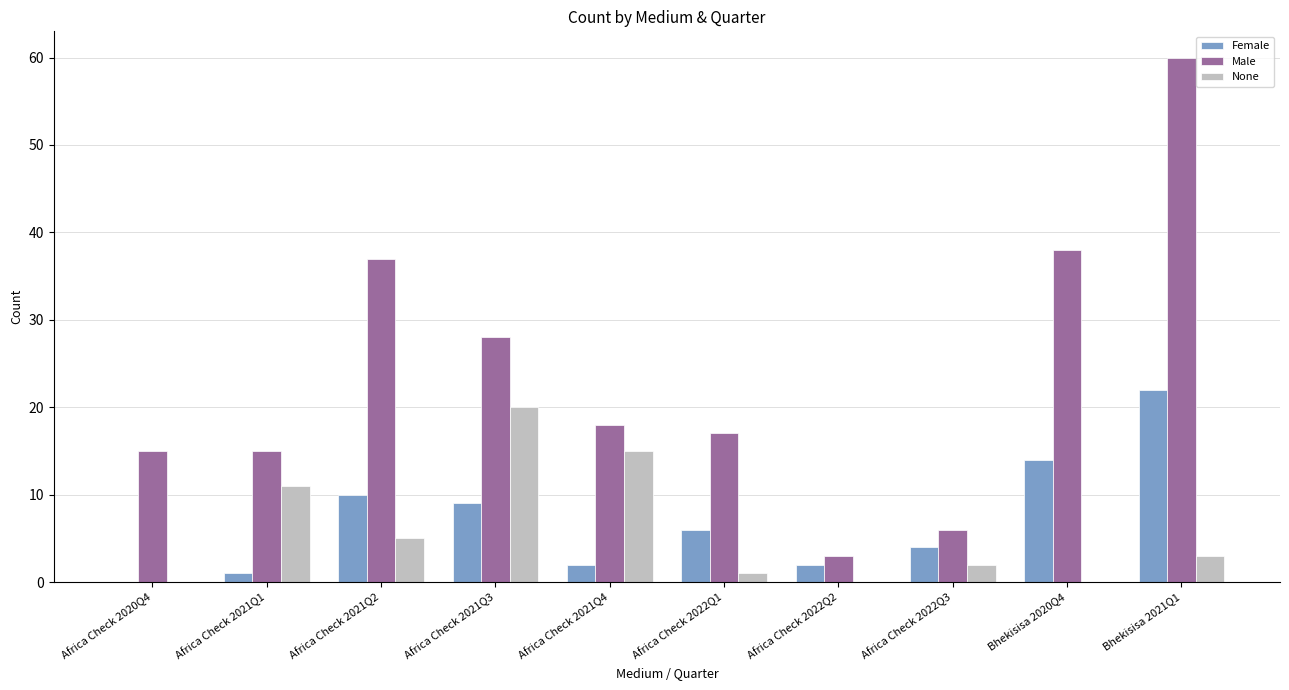

Reading left to right, list all the values displayed in this chart.

Female: Africa Check 2020Q4=0	Africa Check 2021Q1=1	Africa Check 2021Q2=10	Africa Check 2021Q3=9	Africa Check 2021Q4=2	Africa Check 2022Q1=6	Africa Check 2022Q2=2	Africa Check 2022Q3=4	Bhekisisa 2020Q4=14	Bhekisisa 2021Q1=22
Male: Africa Check 2020Q4=15	Africa Check 2021Q1=15	Africa Check 2021Q2=37	Africa Check 2021Q3=28	Africa Check 2021Q4=18	Africa Check 2022Q1=17	Africa Check 2022Q2=3	Africa Check 2022Q3=6	Bhekisisa 2020Q4=38	Bhekisisa 2021Q1=60
None: Africa Check 2020Q4=0	Africa Check 2021Q1=11	Africa Check 2021Q2=5	Africa Check 2021Q3=20	Africa Check 2021Q4=15	Africa Check 2022Q1=1	Africa Check 2022Q2=0	Africa Check 2022Q3=2	Bhekisisa 2020Q4=0	Bhekisisa 2021Q1=3